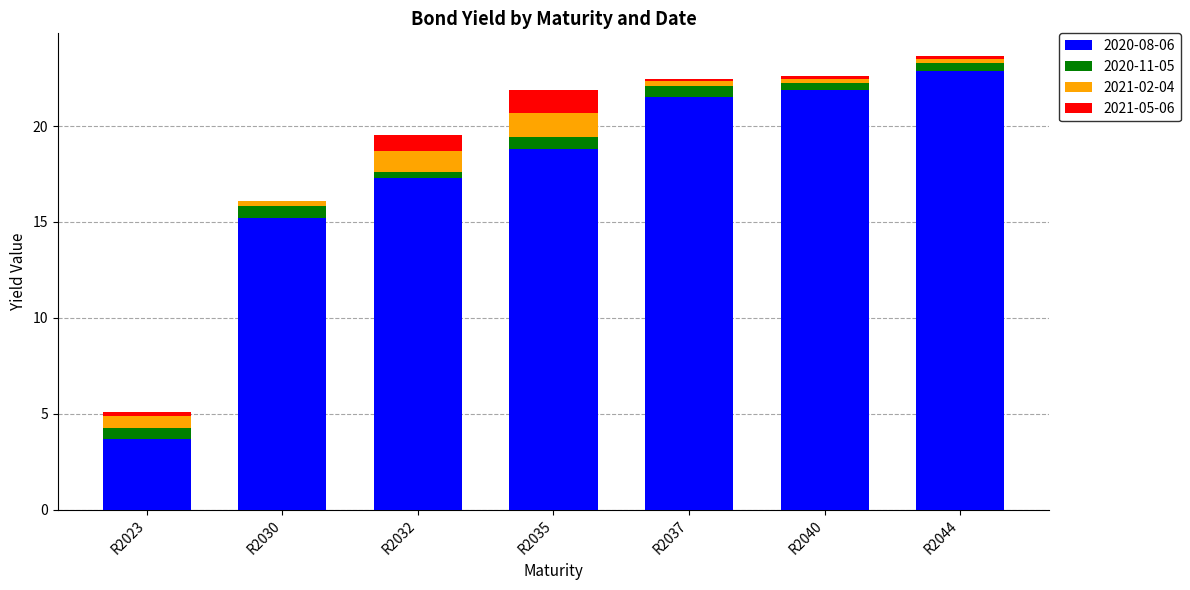

Is it true that 2020-08-06 equals 6.4 at R2023?

False